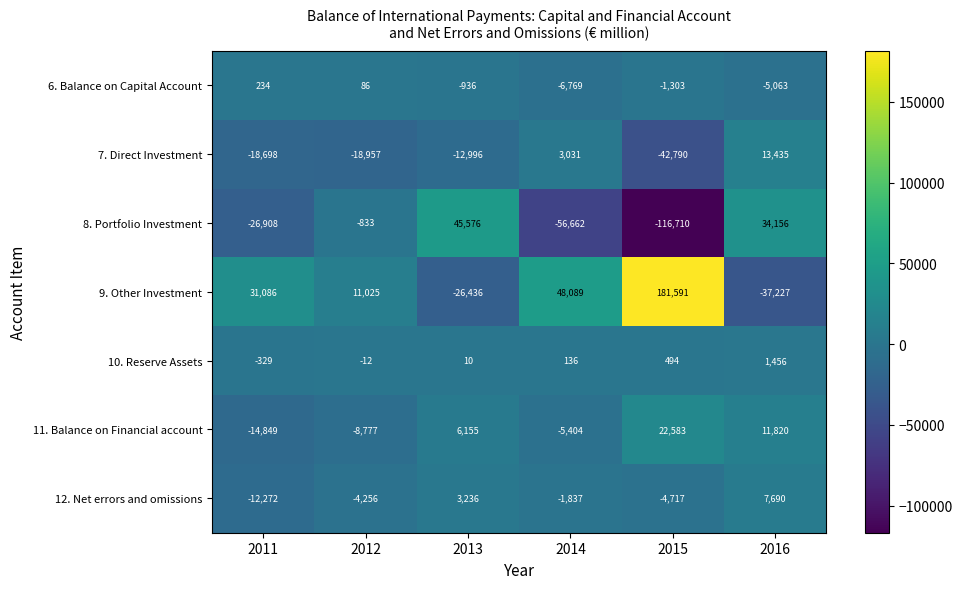

List the series in order of their peak value, lowest first.

6. Balance on Capital Account, 10. Reserve Assets, 12. Net errors and omissions, 7. Direct Investment, 11. Balance on Financial account, 8. Portfolio Investment, 9. Other Investment